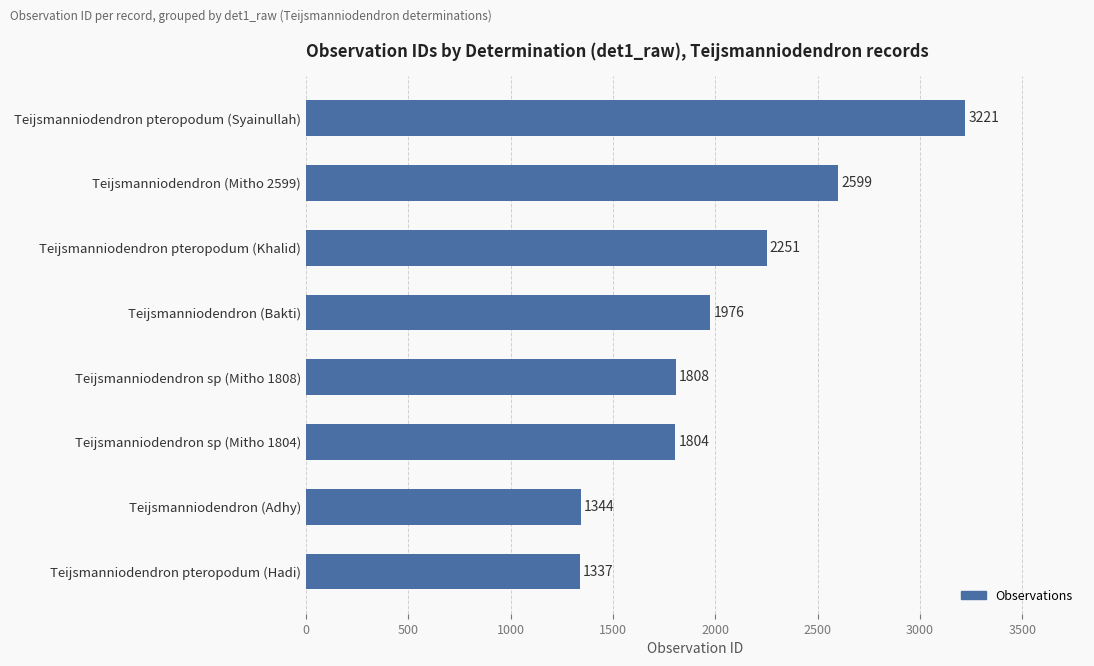

Rank the categories by value from highest to lowest.

Teijsmanniodendron pteropodum (Syainullah), Teijsmanniodendron (Mitho 2599), Teijsmanniodendron pteropodum (Khalid), Teijsmanniodendron (Bakti), Teijsmanniodendron sp (Mitho 1808), Teijsmanniodendron sp (Mitho 1804), Teijsmanniodendron (Adhy), Teijsmanniodendron pteropodum (Hadi)